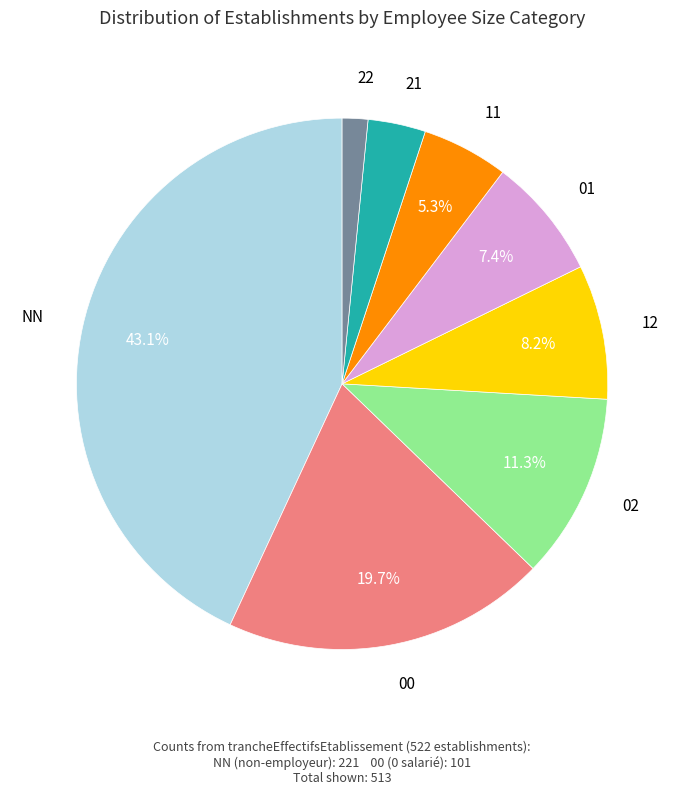

What portion of the pie excludes 02?

88.7%